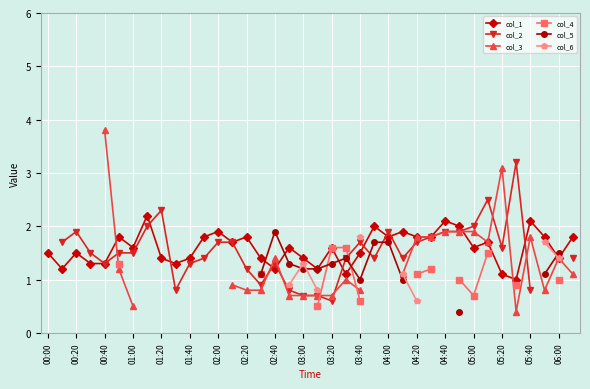

How many interior local peaks does the col_6 series have?

1